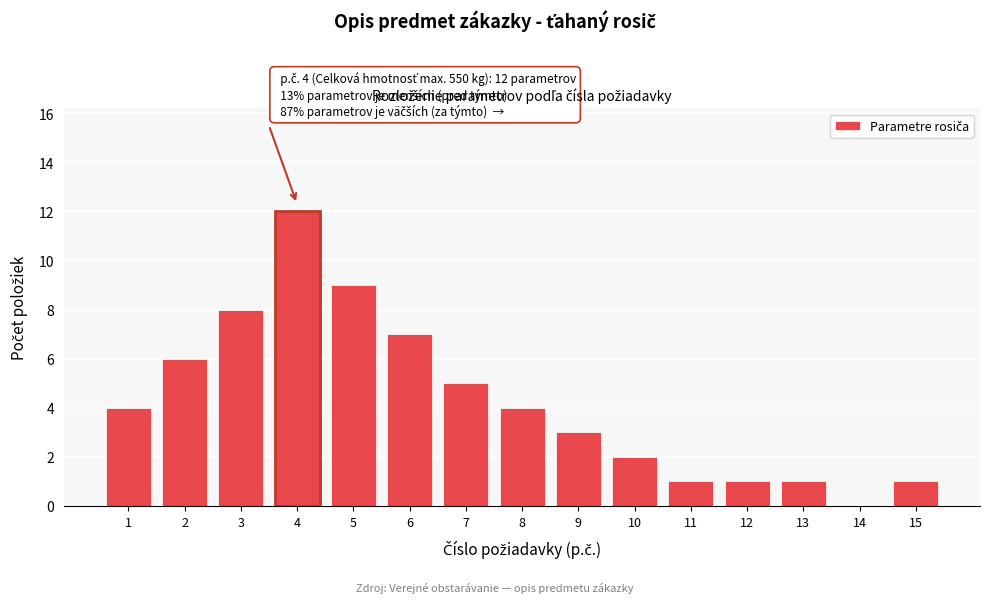

Reading right to left, list all the values displayed in this chart.

15=1	14=0	13=1	12=1	11=1	10=2	9=3	8=4	7=5	6=7	5=9	4=12	3=8	2=6	1=4